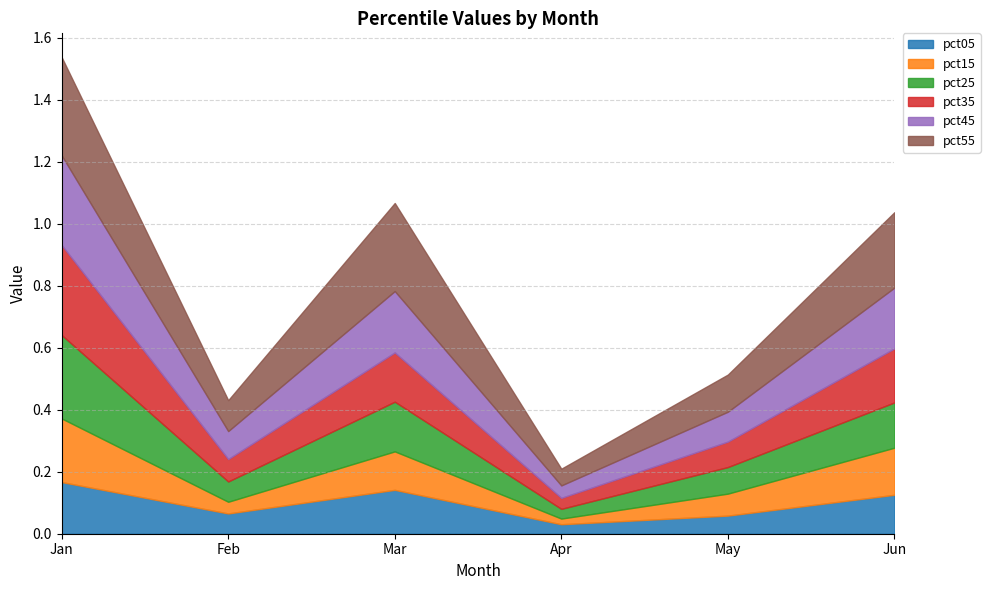

What is the total value across all series at Feb?

0.4